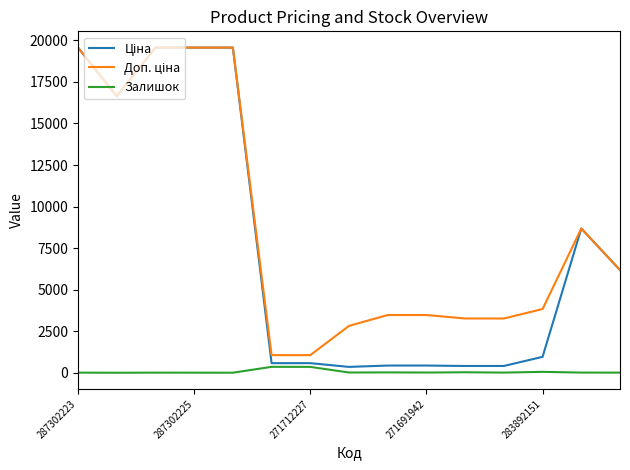

What is the maximum value shown in the chart?

19564.9